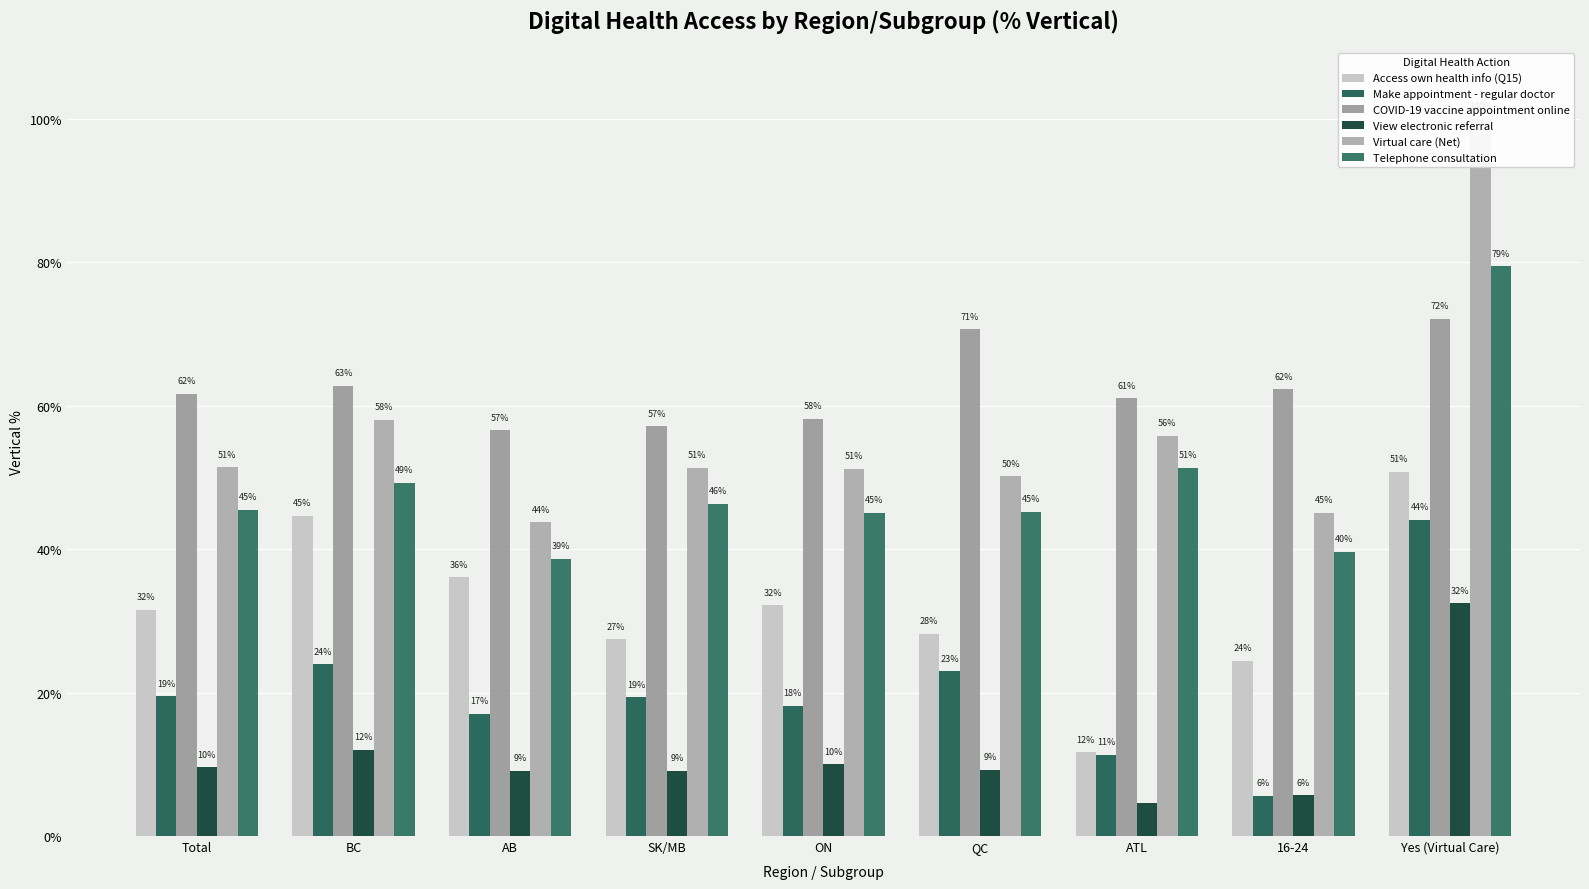

What is the maximum value shown in the chart?

1.0